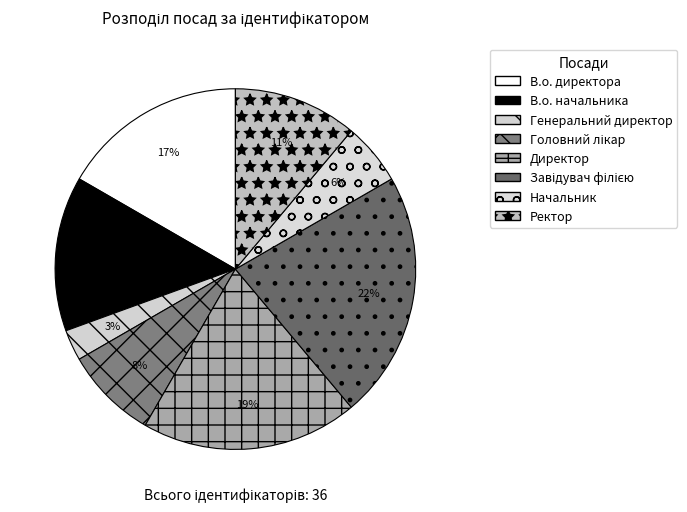

Count the number of slices in the pie.

8